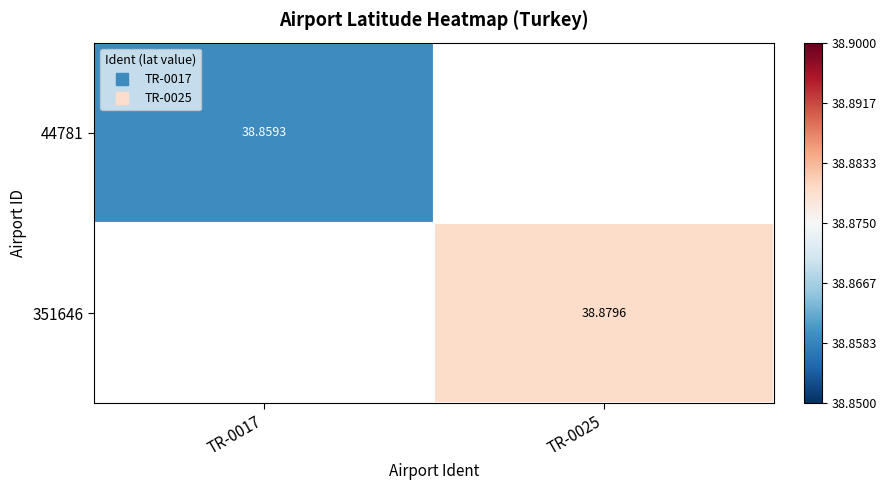

What is the greatest value displayed?

38.9